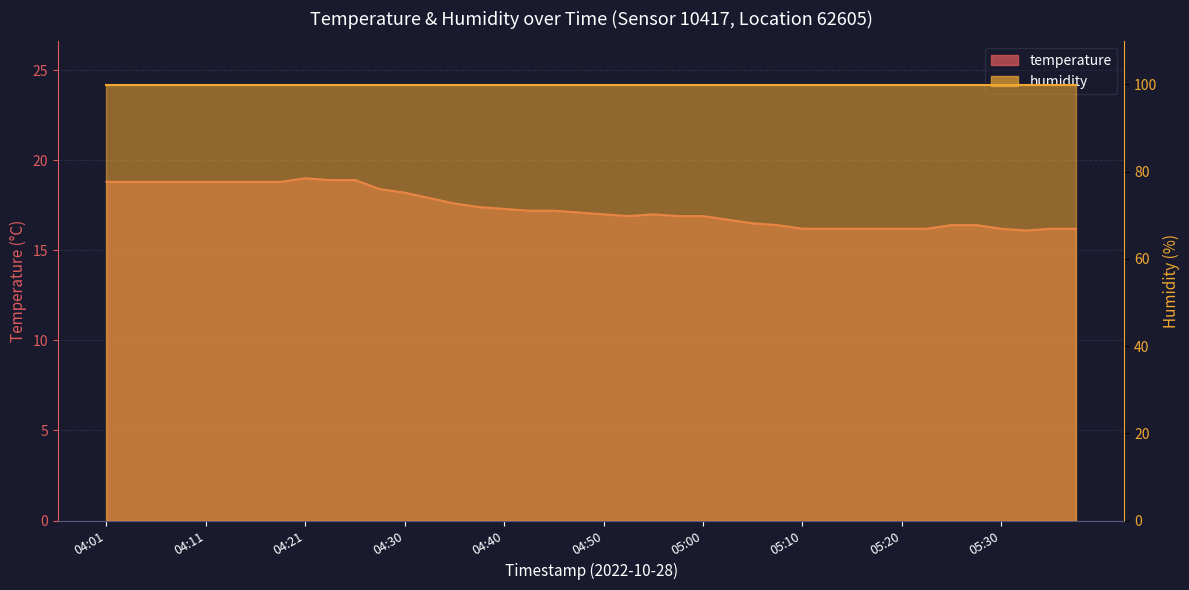

Reading left to right, extract all data points from this chart.

04:01=18.8	04:03=18.8	04:06=18.8	04:08=18.8	04:11=18.8	04:13=18.8	04:16=18.8	04:18=18.8	04:21=19.0	04:23=18.9	04:25=18.9	04:28=18.4	04:30=18.2	04:33=17.9	04:35=17.6	04:38=17.4	04:40=17.3	04:43=17.2	04:45=17.2	04:48=17.1	04:50=17.0	04:53=16.9	04:55=17.0	04:58=16.9	05:00=16.9	05:03=16.7	05:05=16.5	05:07=16.4	05:10=16.2	05:12=16.2	05:15=16.2	05:17=16.2	05:20=16.2	05:22=16.2	05:25=16.4	05:27=16.4	05:30=16.2	05:32=16.1	05:35=16.2	05:37=16.2